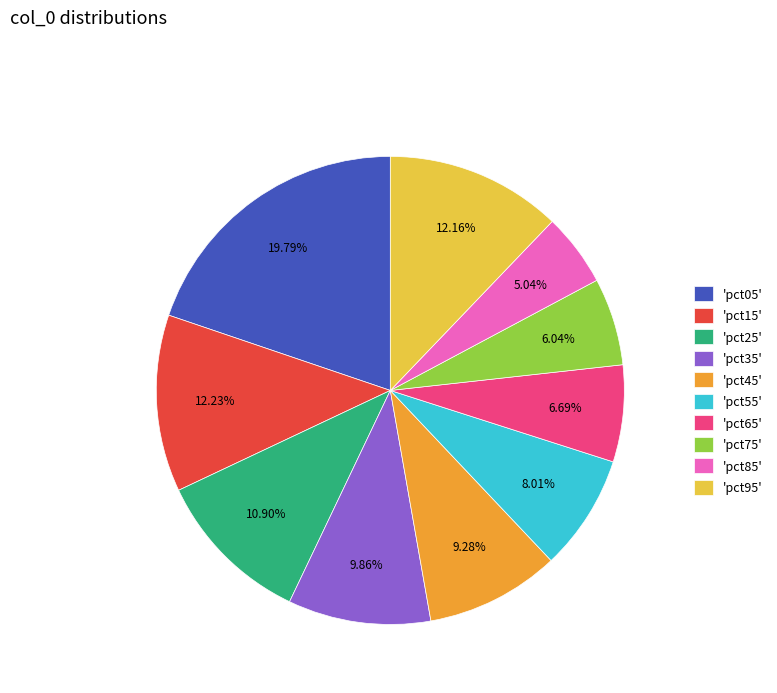

How many slices are in this pie chart?

10